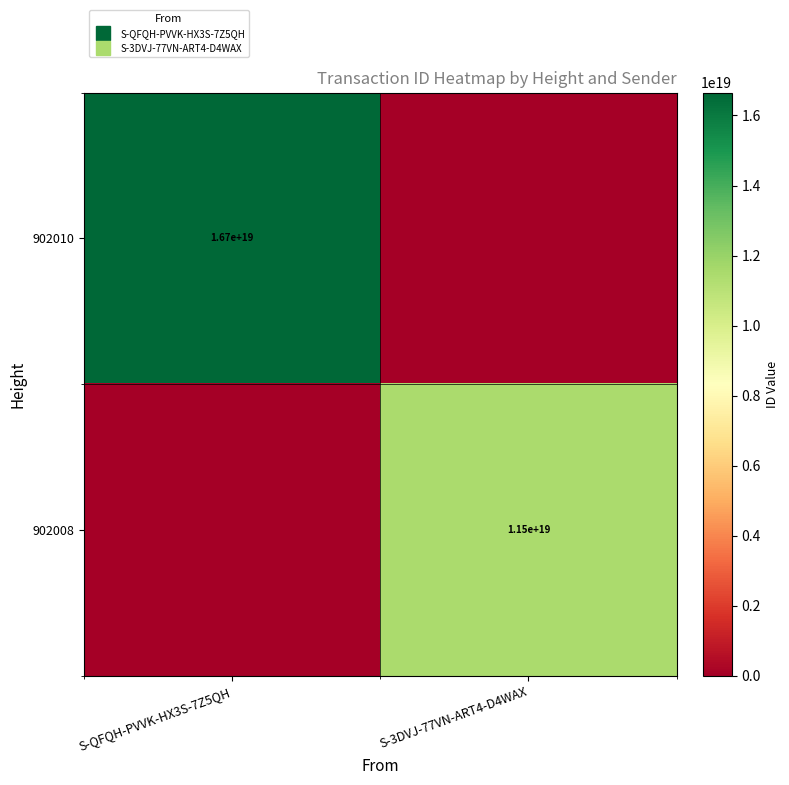

How many categories are shown in the chart?

2